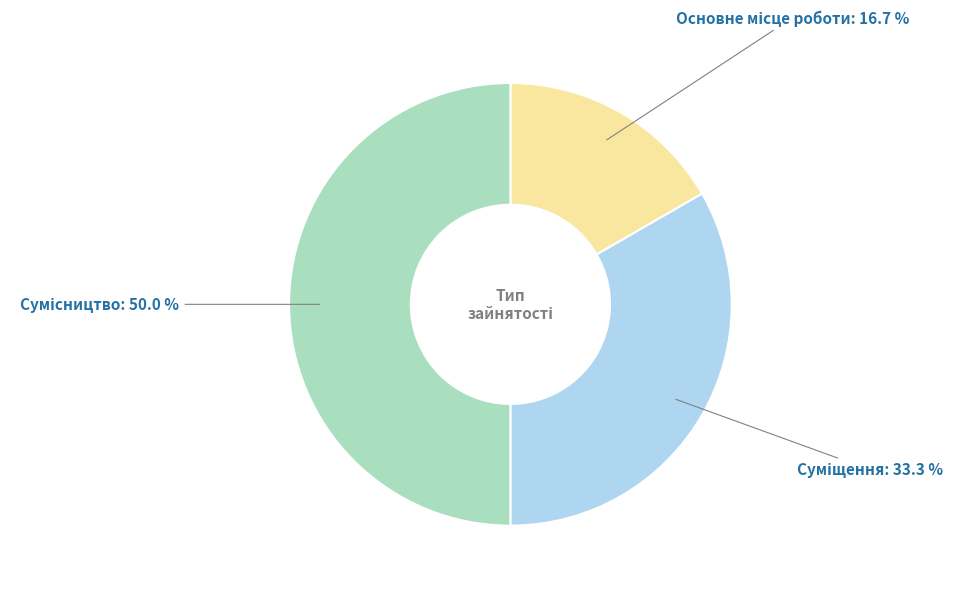

Count the number of slices in the pie.

3